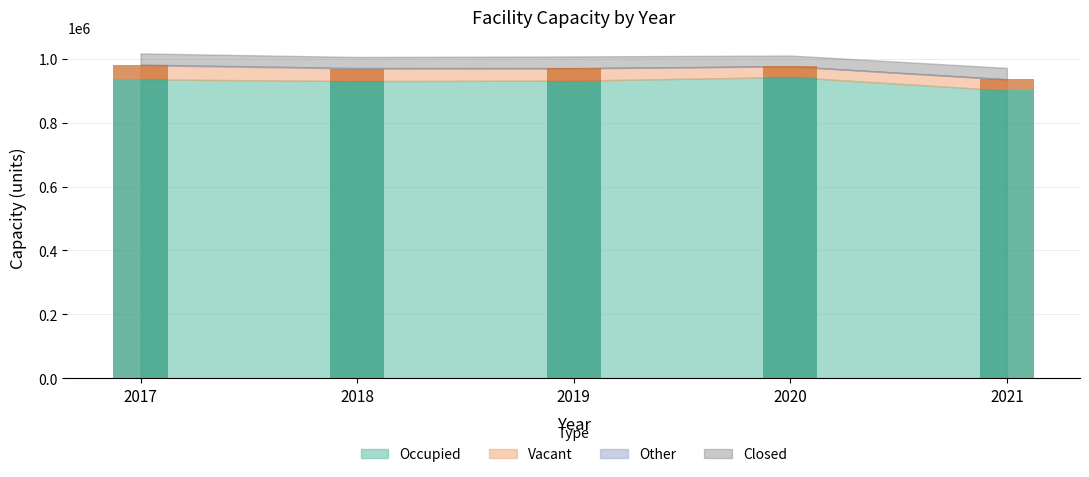

How many values in the Vacant series exceed 38101?

2